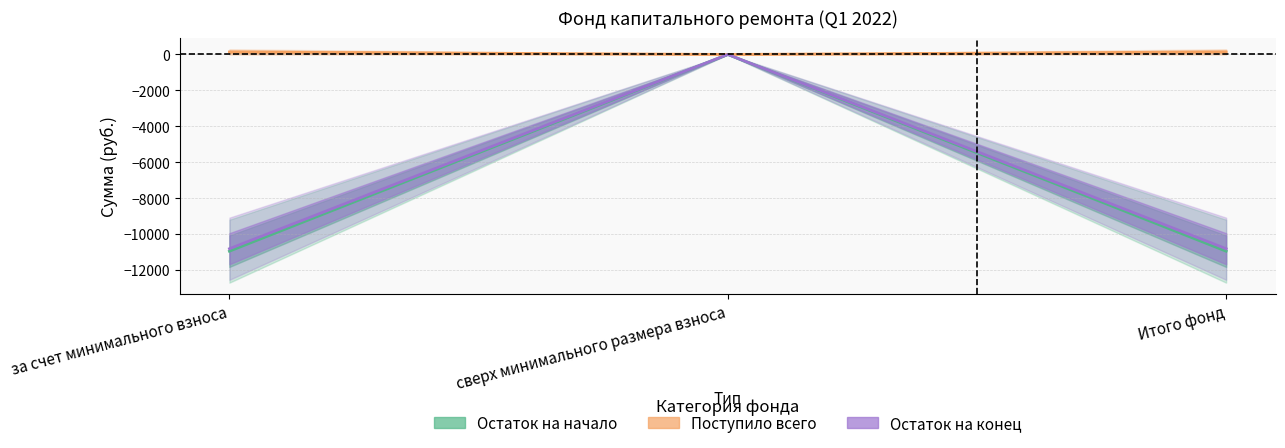

Which category has the lowest value in the взносов series?

за счет минимального взноса